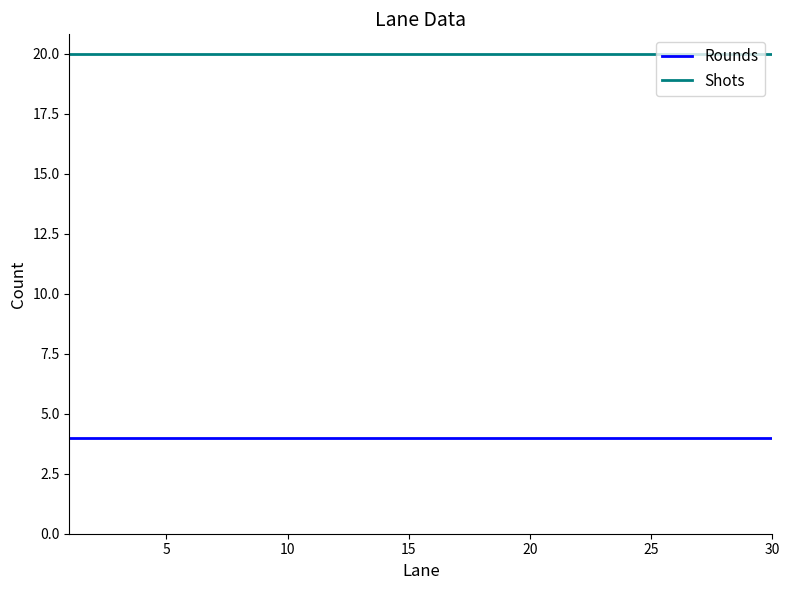

What is the greatest value displayed?

20